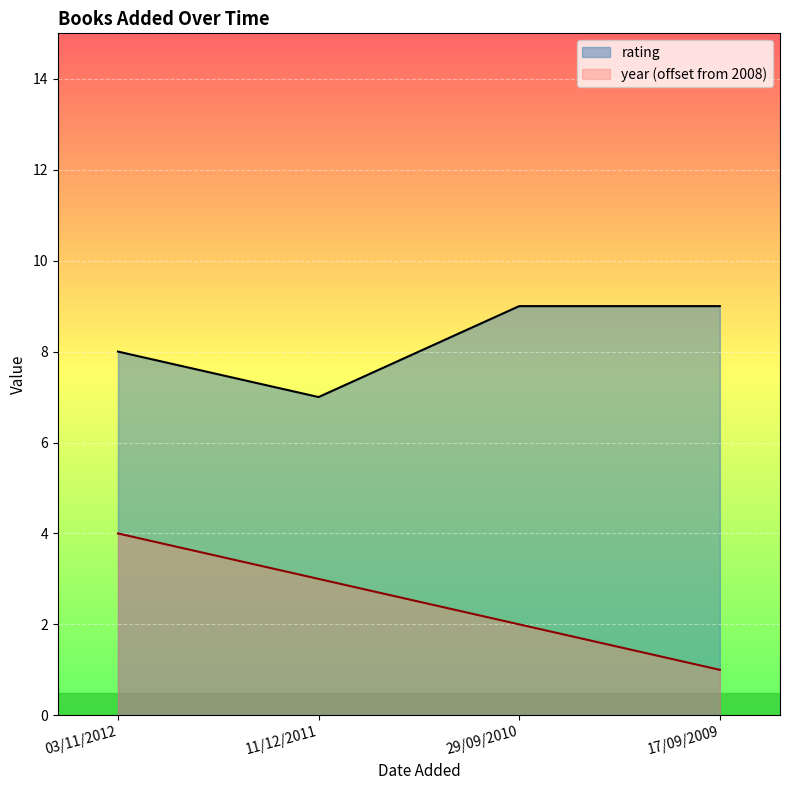

What is the difference between the highest and lowest values at 03/11/2012?

4